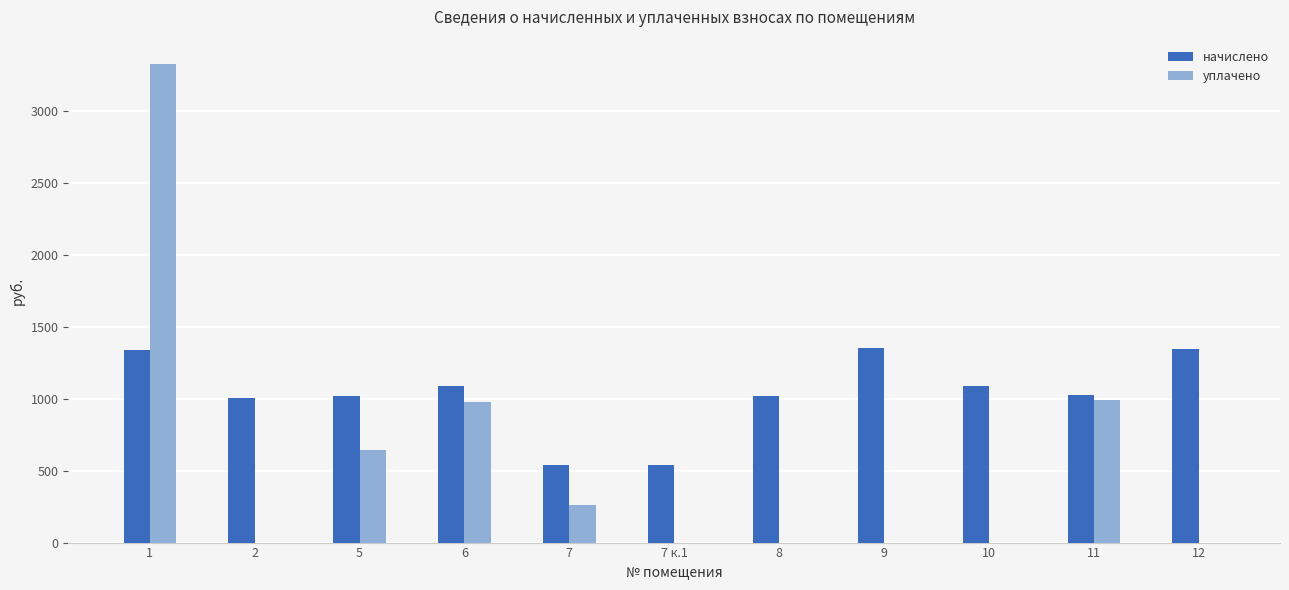

Are the bars grouped side by side (vs. stacked)?

Yes